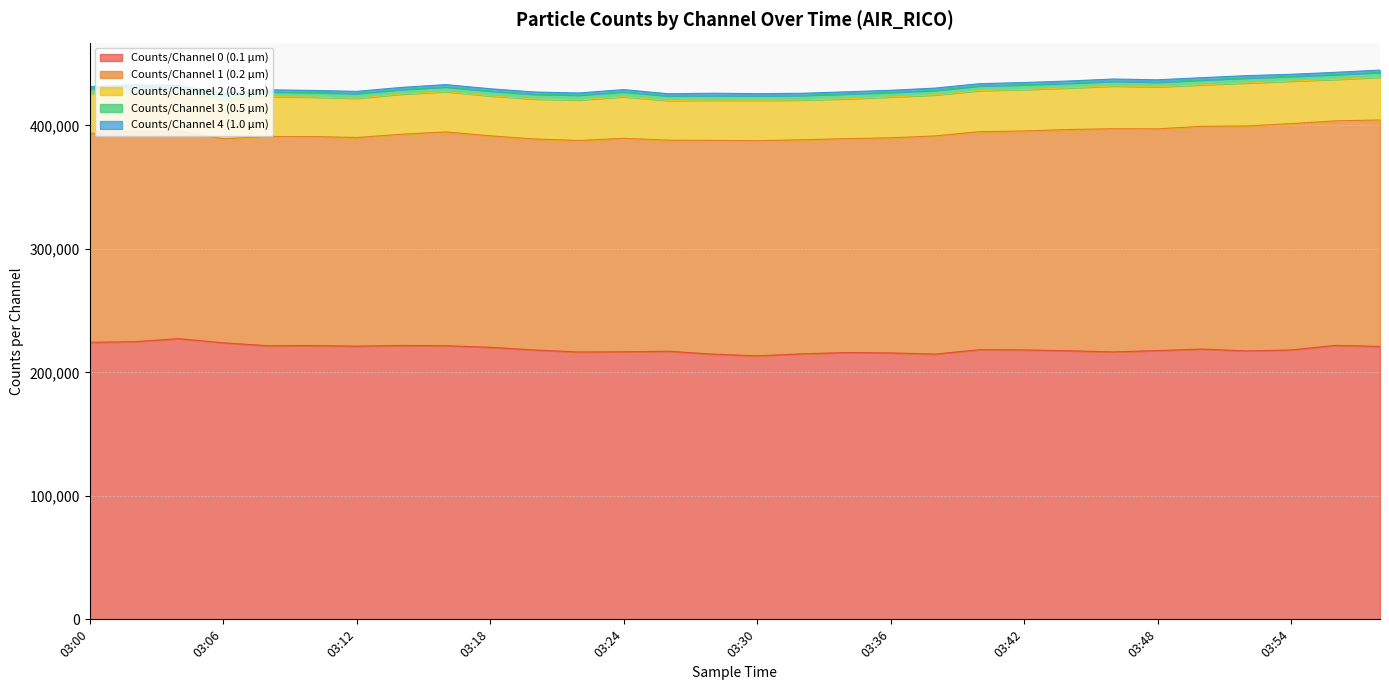

What is the smallest value displayed?

1662